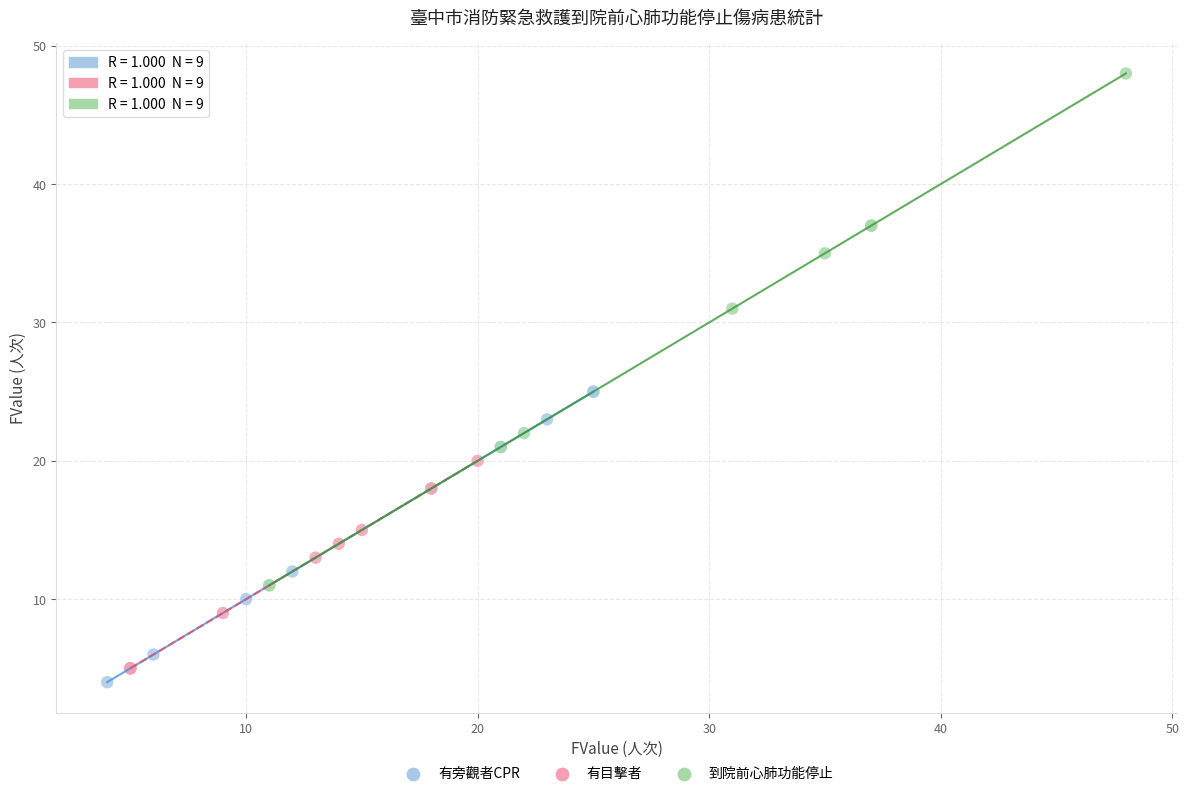

Which series has the largest Y range (max minus min)?

到院前心肺功能停止